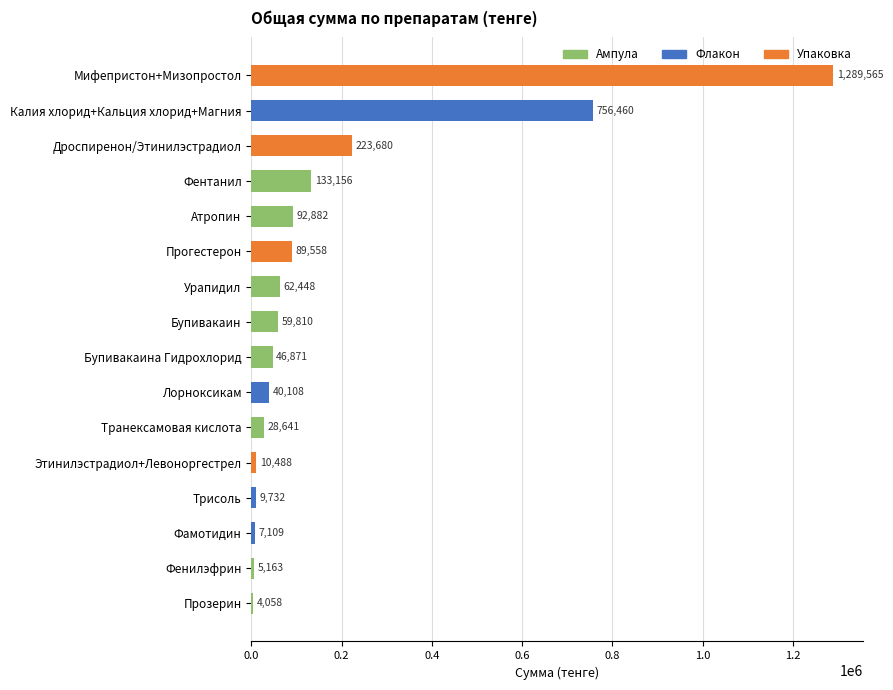

What is the maximum value shown in the chart?

1289565.0